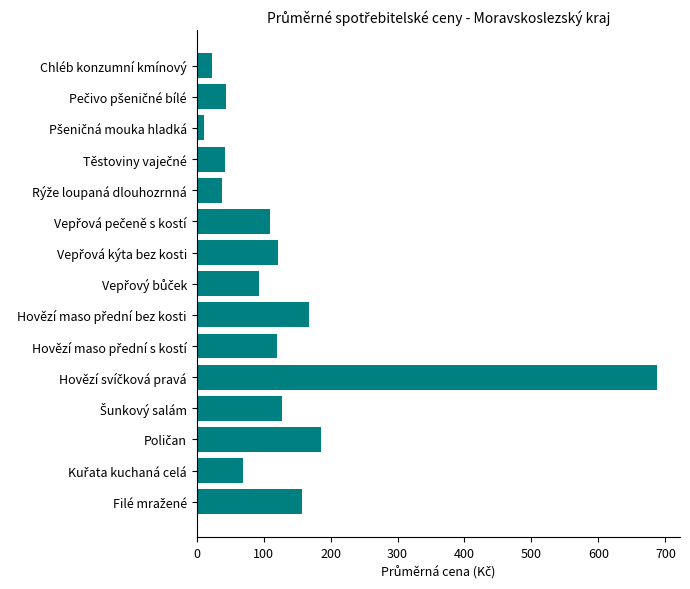

What is the value of the 4th bar from the top?

42.8